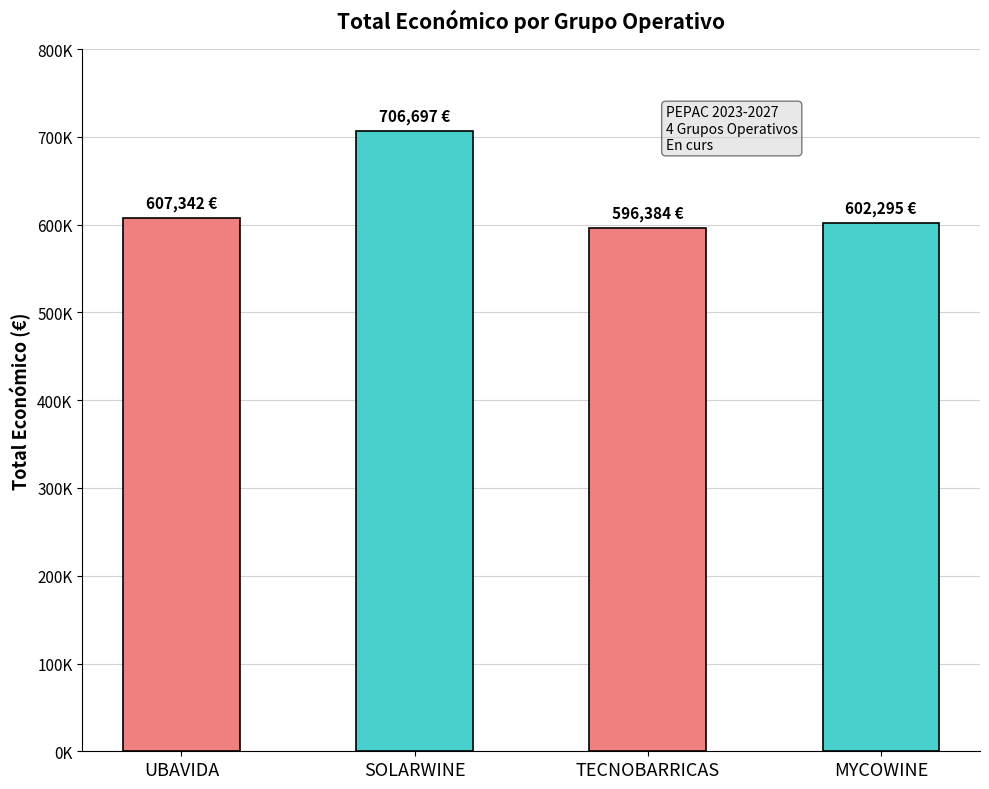

At which label does the data first exceed 607342?

SOLARWINE